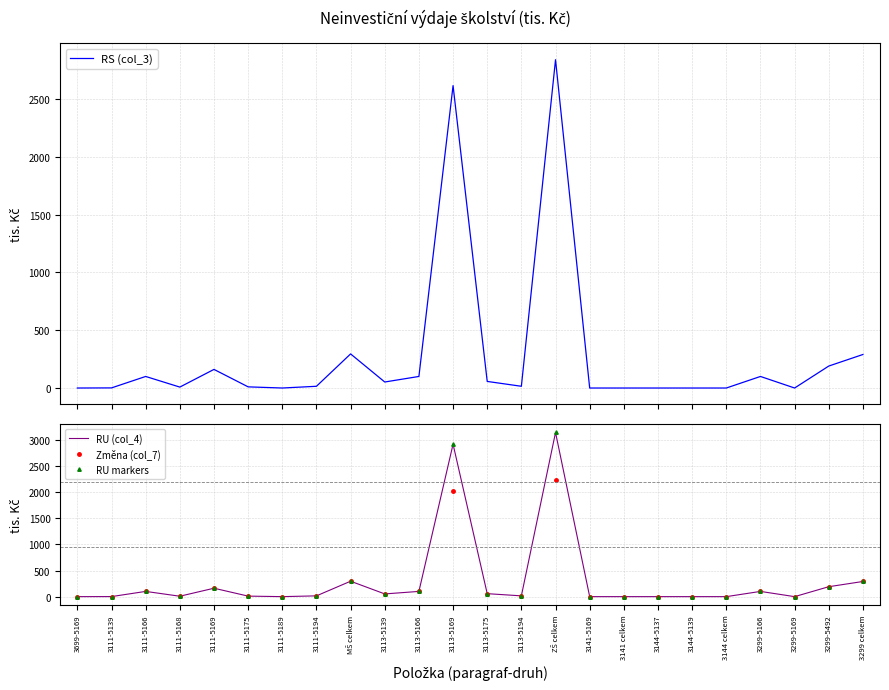

What are all the series names shown in the legend?

RS (col_3), RU (col_4), Změna (col_7), RU markers